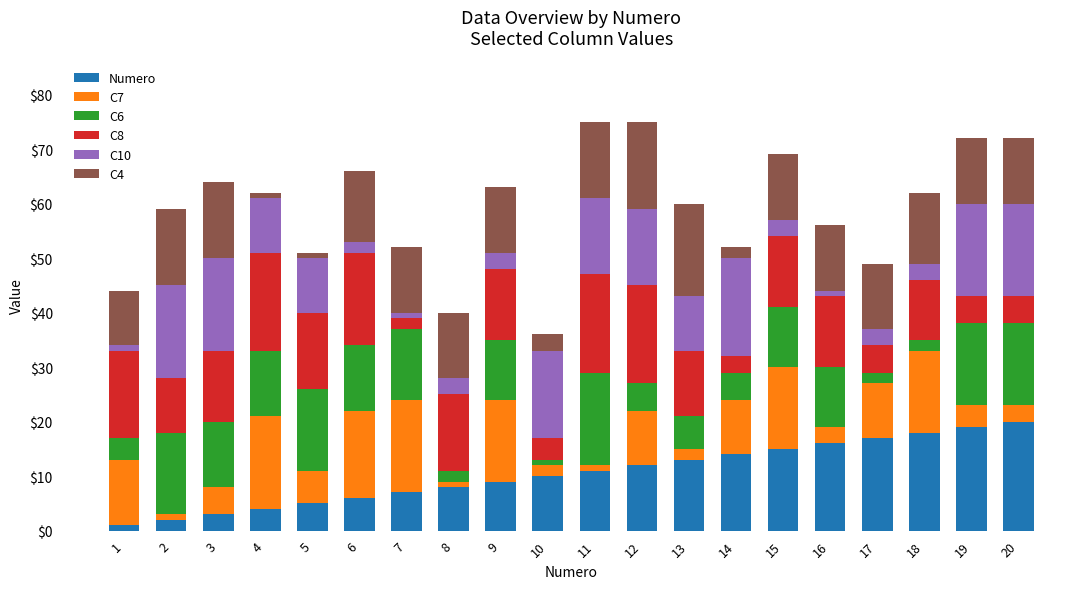

At which category is the sum across all series the highest?

11